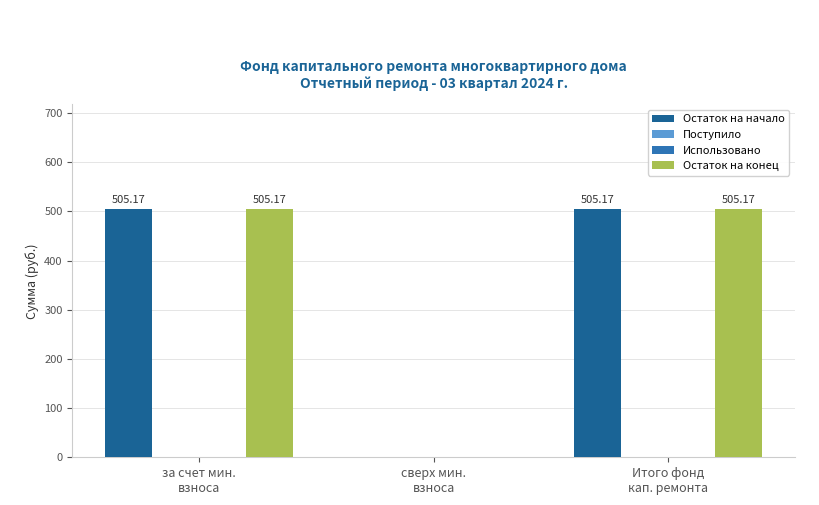

Is it true that Остаток на начало equals 505.2 at за счет мин.
взноса?

True